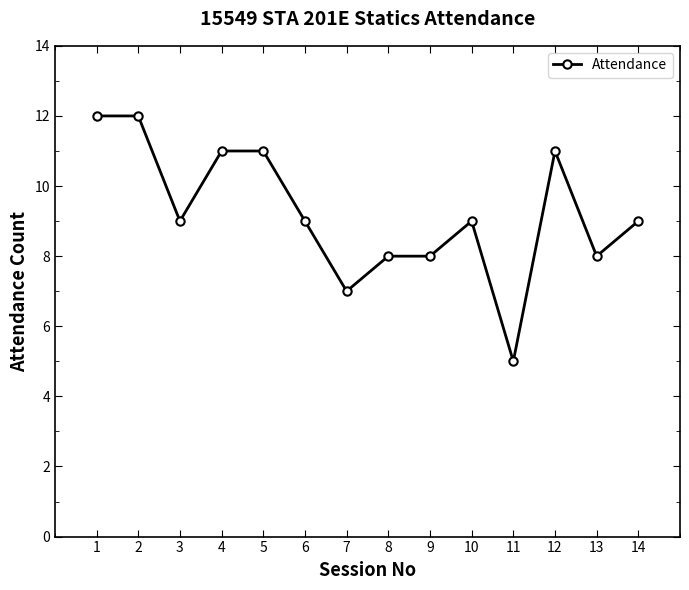

Reading right to left, extract all data points from this chart.

14=9	13=8	12=11	11=5	10=9	9=8	8=8	7=7	6=9	5=11	4=11	3=9	2=12	1=12